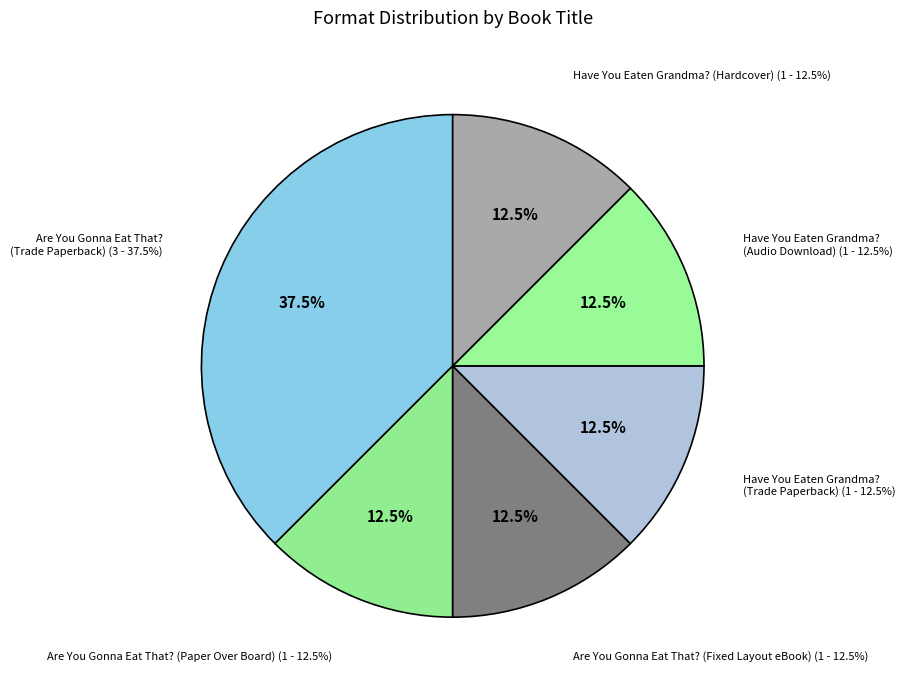

What percentage is NOT represented by Have You Eaten Grandma? (Hardcover)?

87.5%